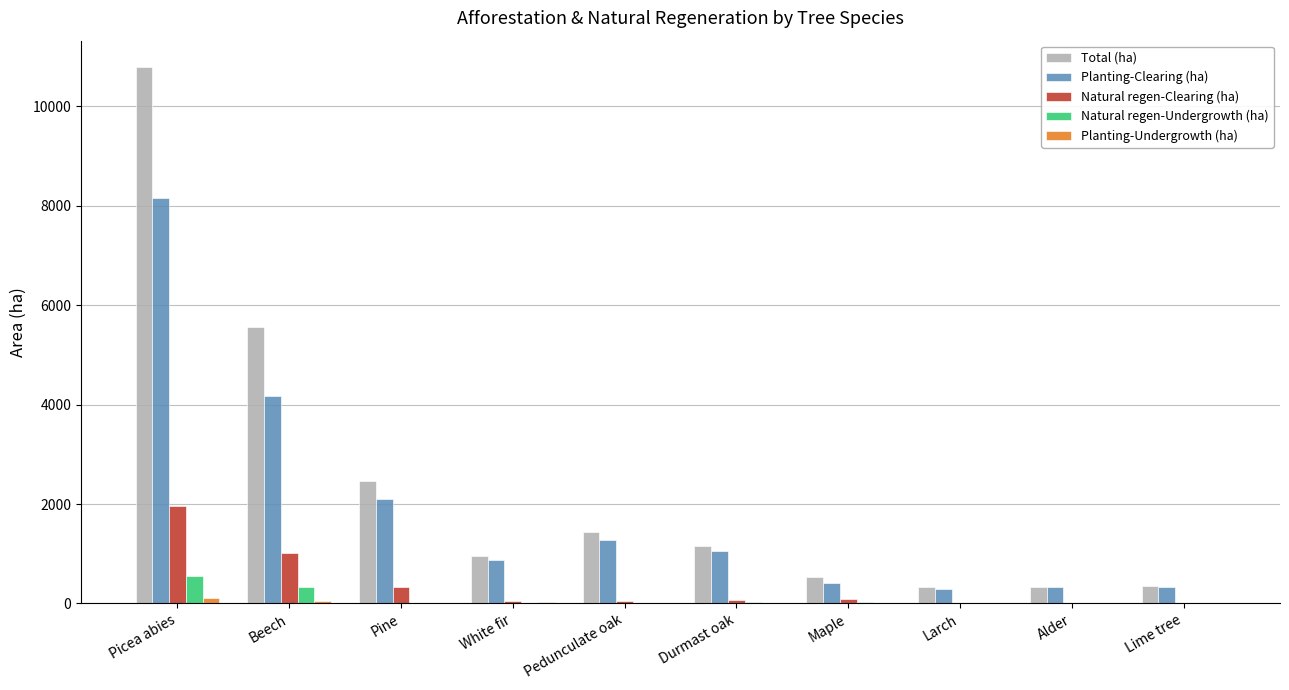

How many data points does each series have?

10